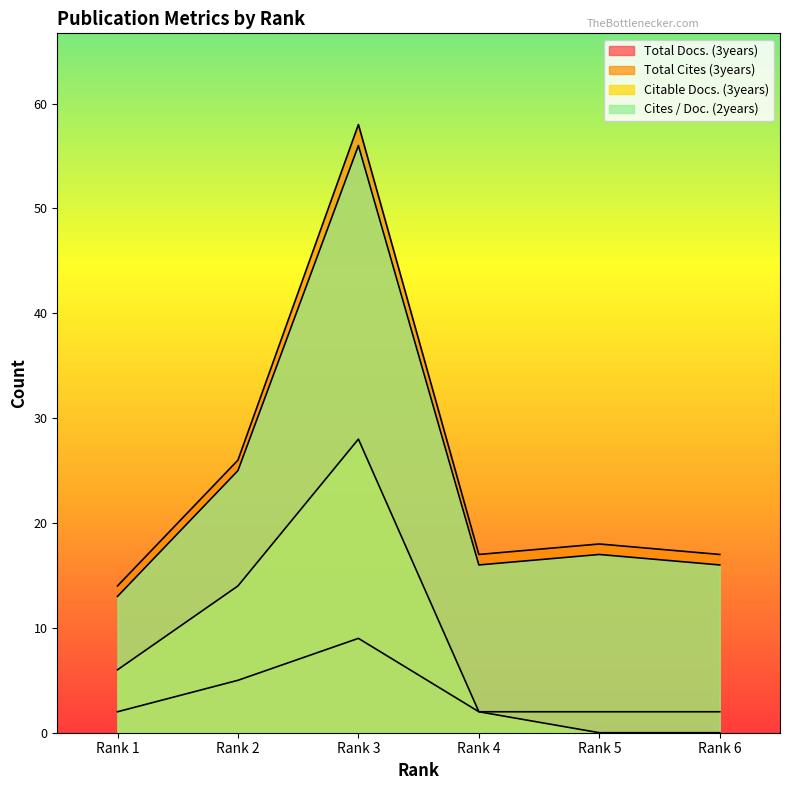

What is the difference between the second highest and minimum values in the Total Cites (3years) series?

12